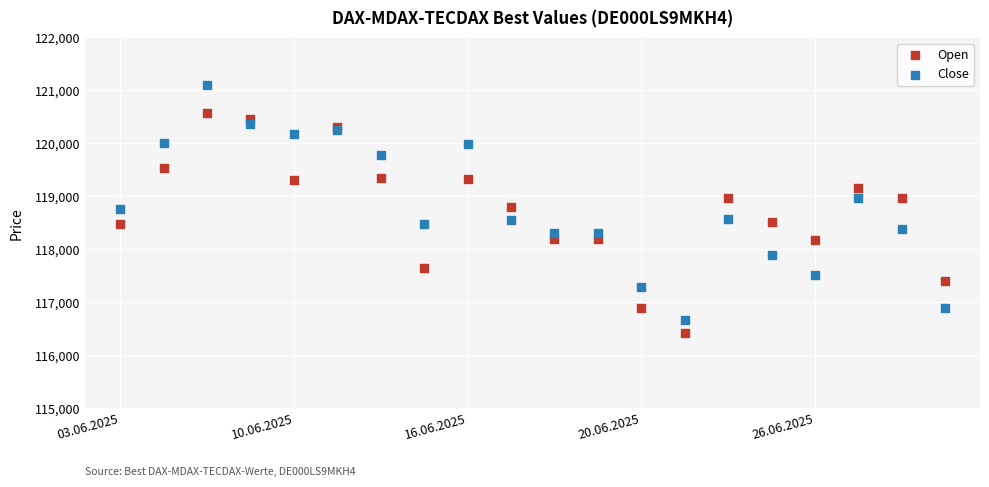

Which series contains the highest Y value?

Close